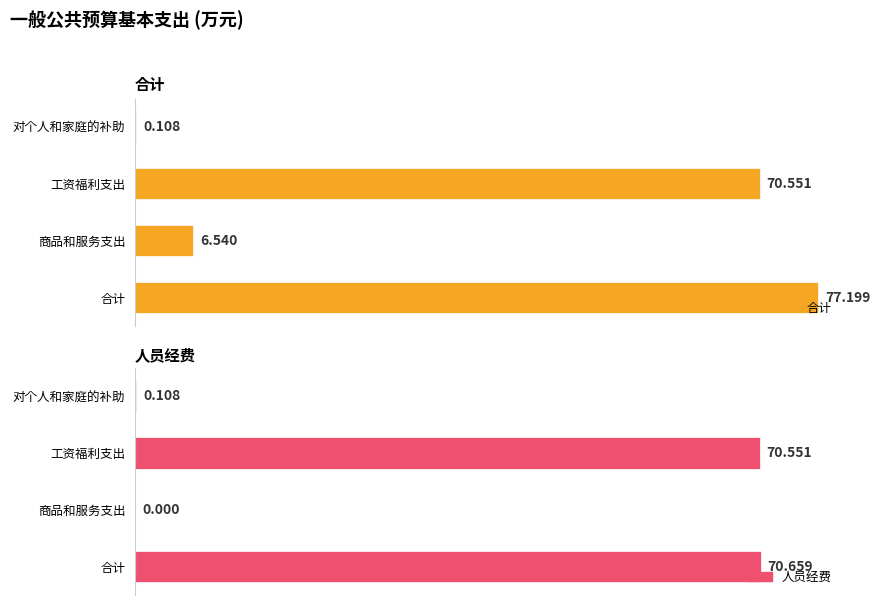

What is the sum of all 合计 values?

154.4